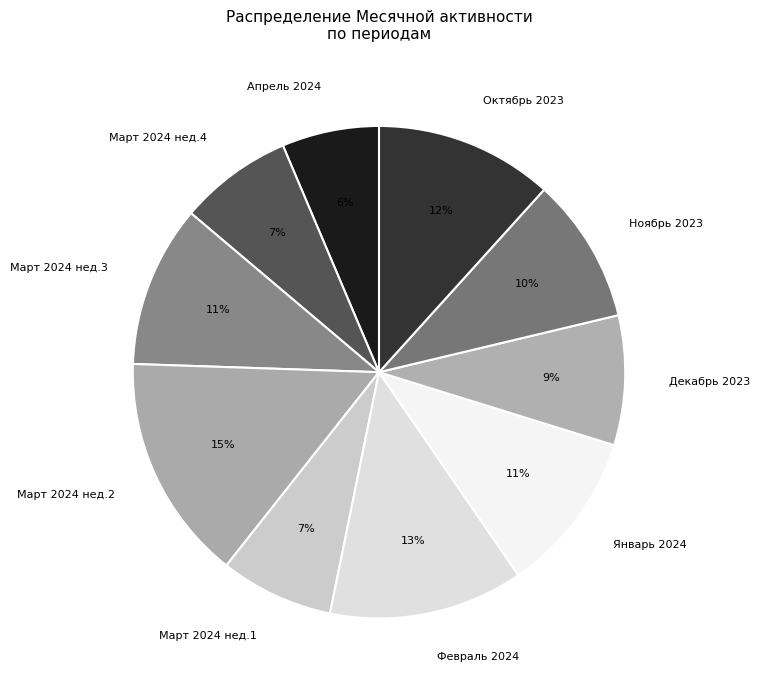

How many segments does this pie chart have?

10